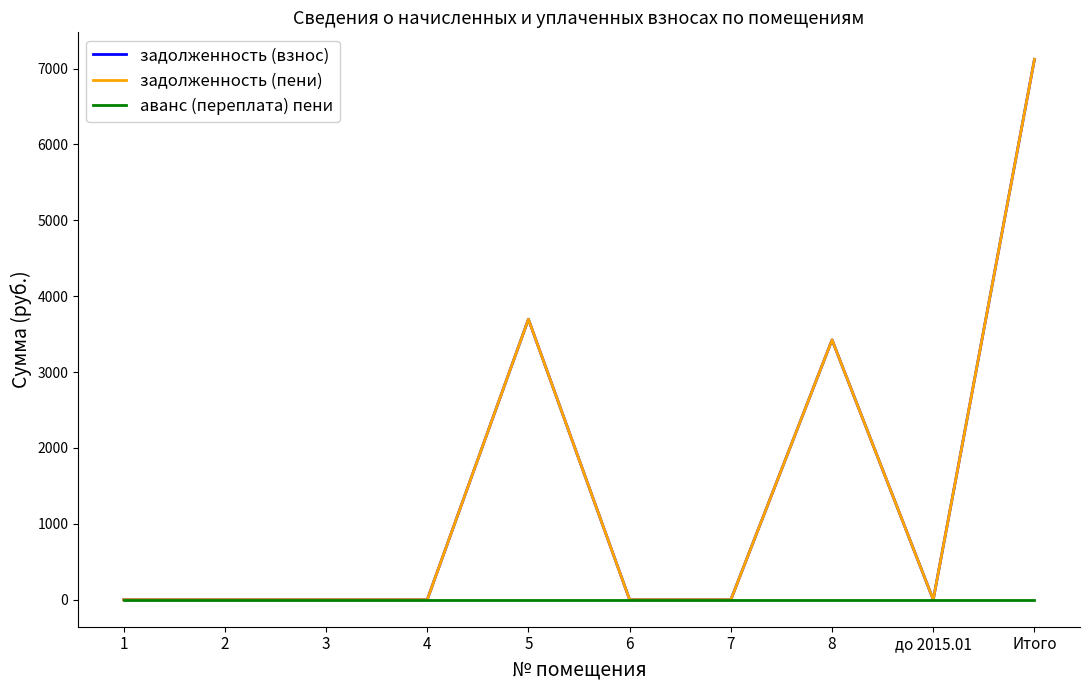

Does the chart display data point markers on the line(s)?

No